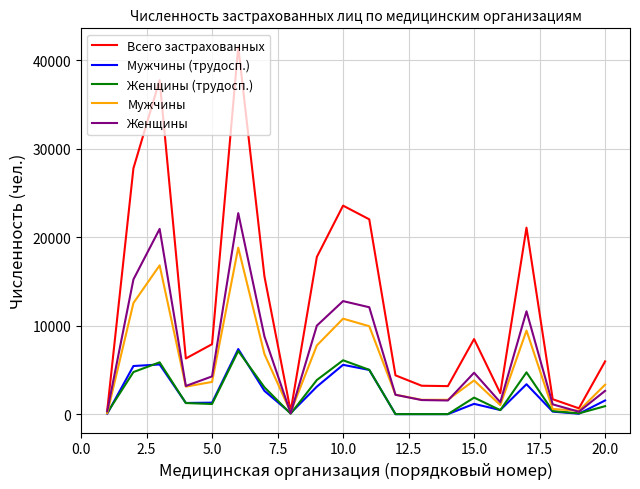

What is the greatest value displayed?

41538